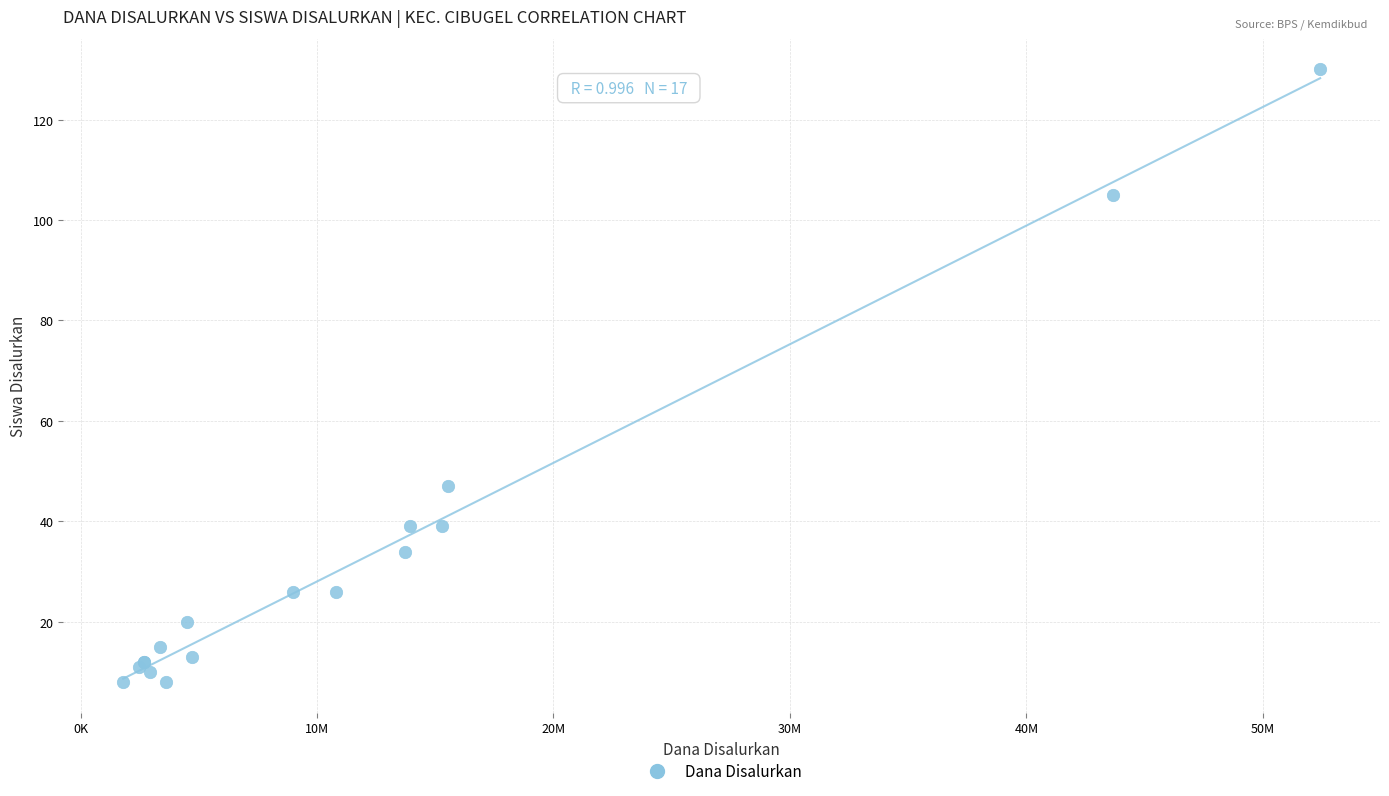

What Y value in the scatter plot is closest to 69?

47